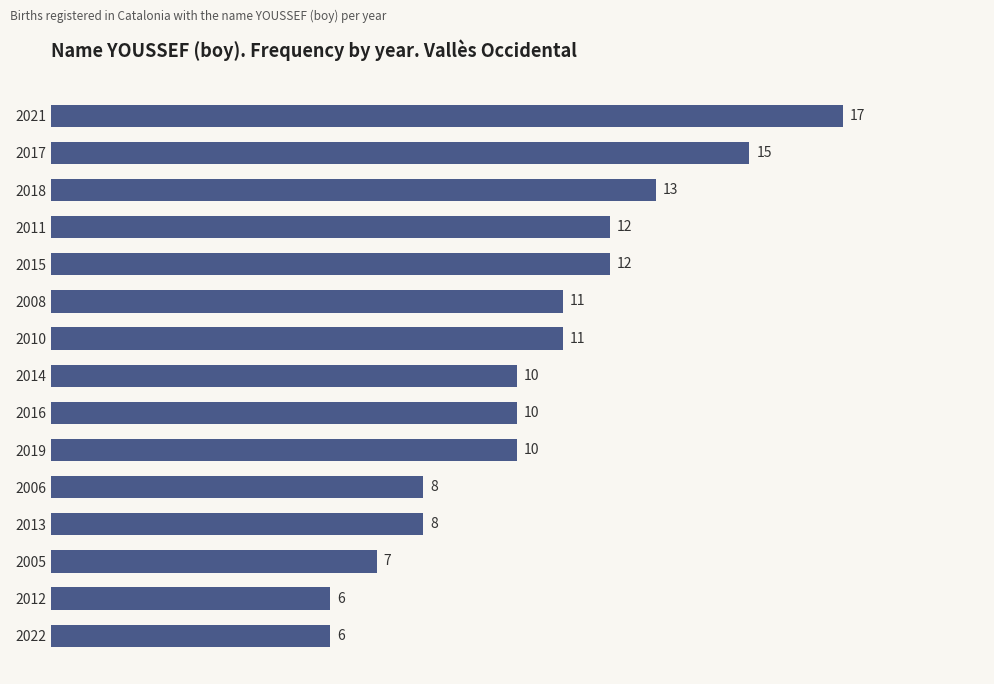

Reading top to bottom, extract all data points from this chart.

17	15	13	12	12	11	11	10	10	10	8	8	7	6	6